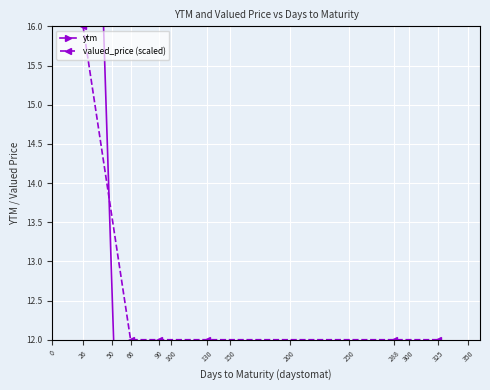

What is the difference between the second highest and second lowest values in the ytm series?

0.4